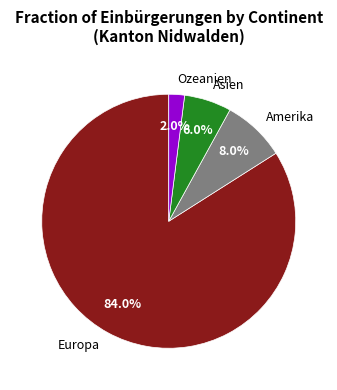

Rank the categories by value from lowest to highest.

Ozeanien, Asien, Amerika, Europa